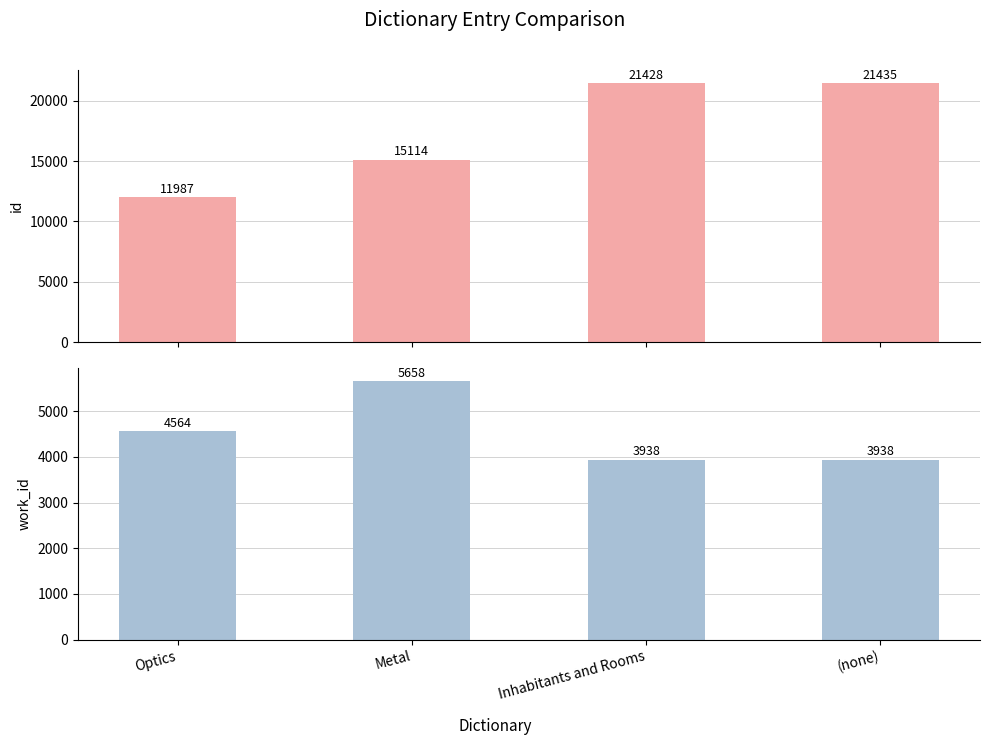

How many data points does each series have?

4